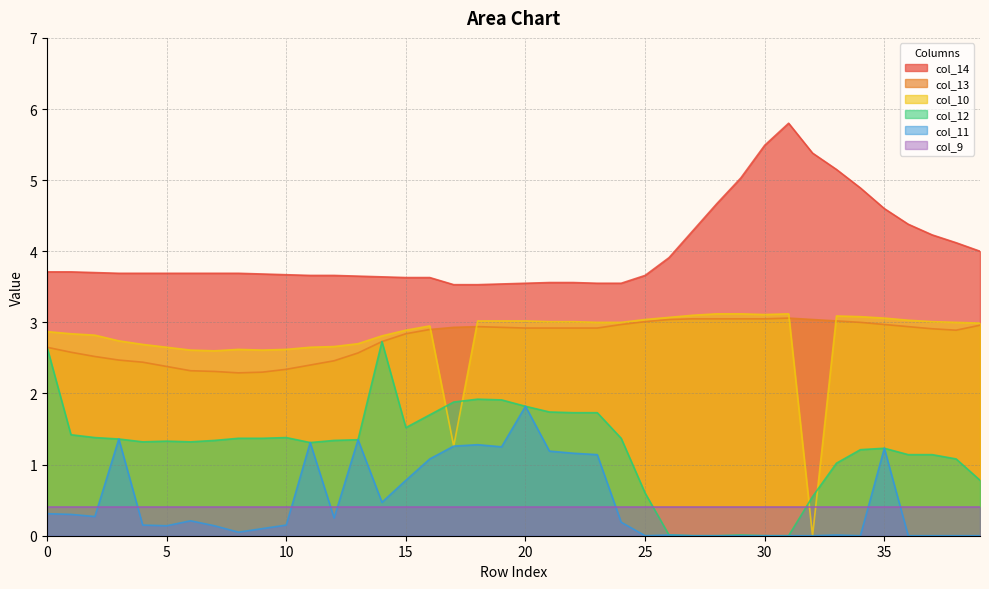

What is the sum of all col_13 values?

111.0